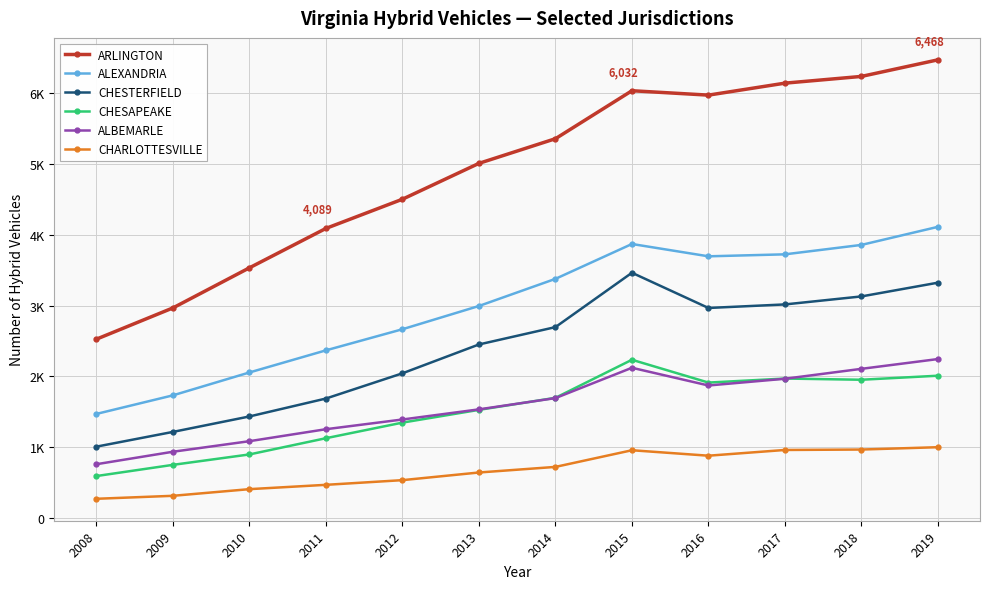

What is the spread (max minus min) of values at 2014?

4632